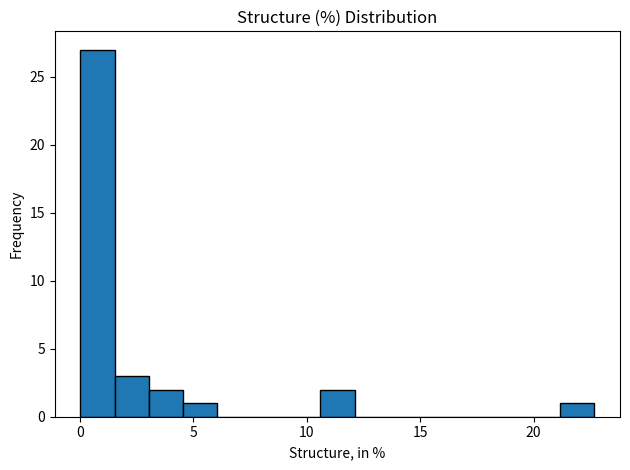

Around what value on the x-axis is the tallest bar? Give the approximate position of its centre, as read against the axis.

1.0